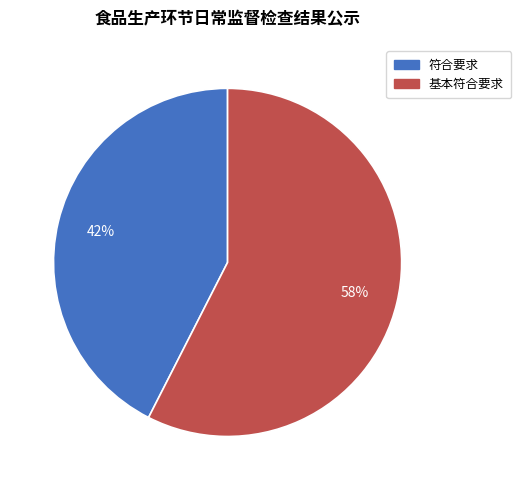

To the nearest percent, what is the combined percentage of 基本符合要求 and 符合要求?

100%